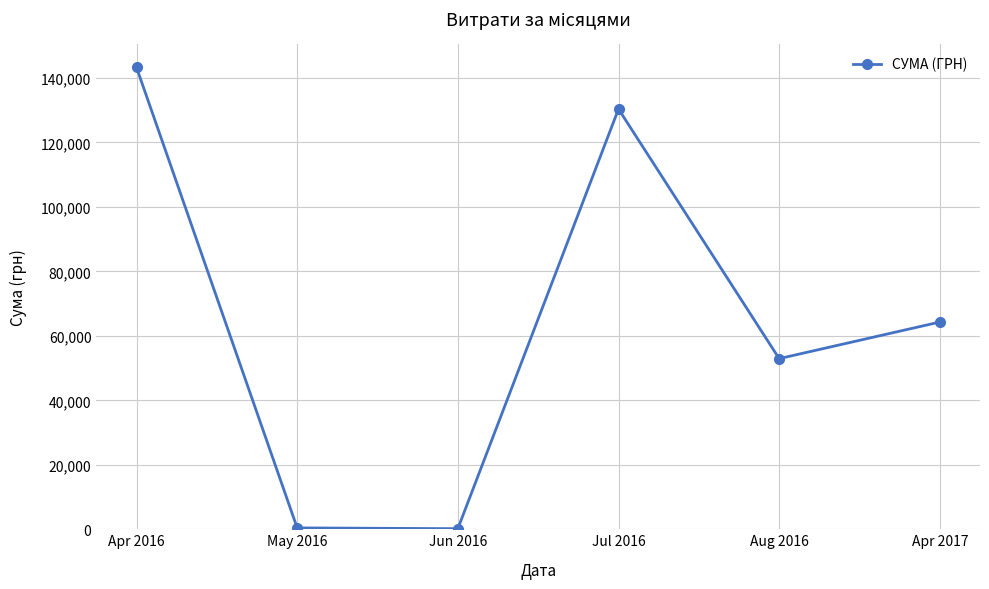

True or false: the data shows 240546.9 at Apr 2016.

False